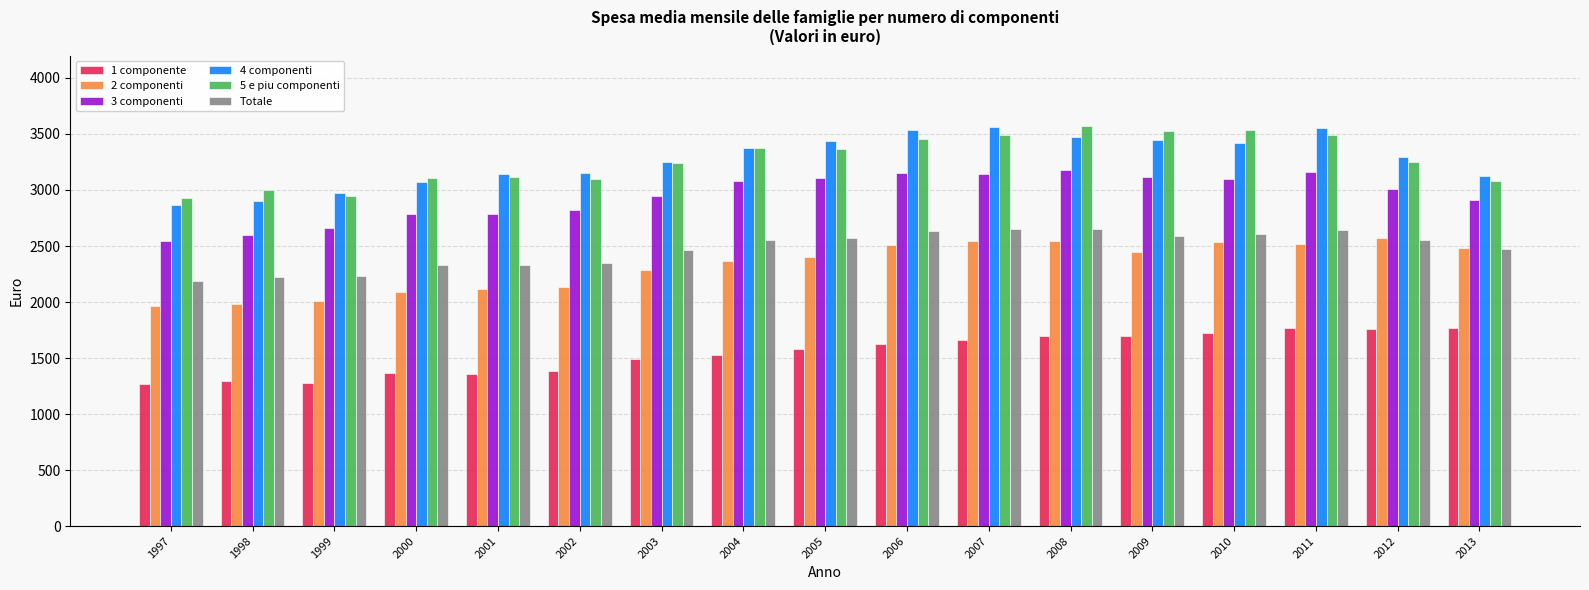

The value of 2 componenti at 2012 is 2568.1. True or false?

True